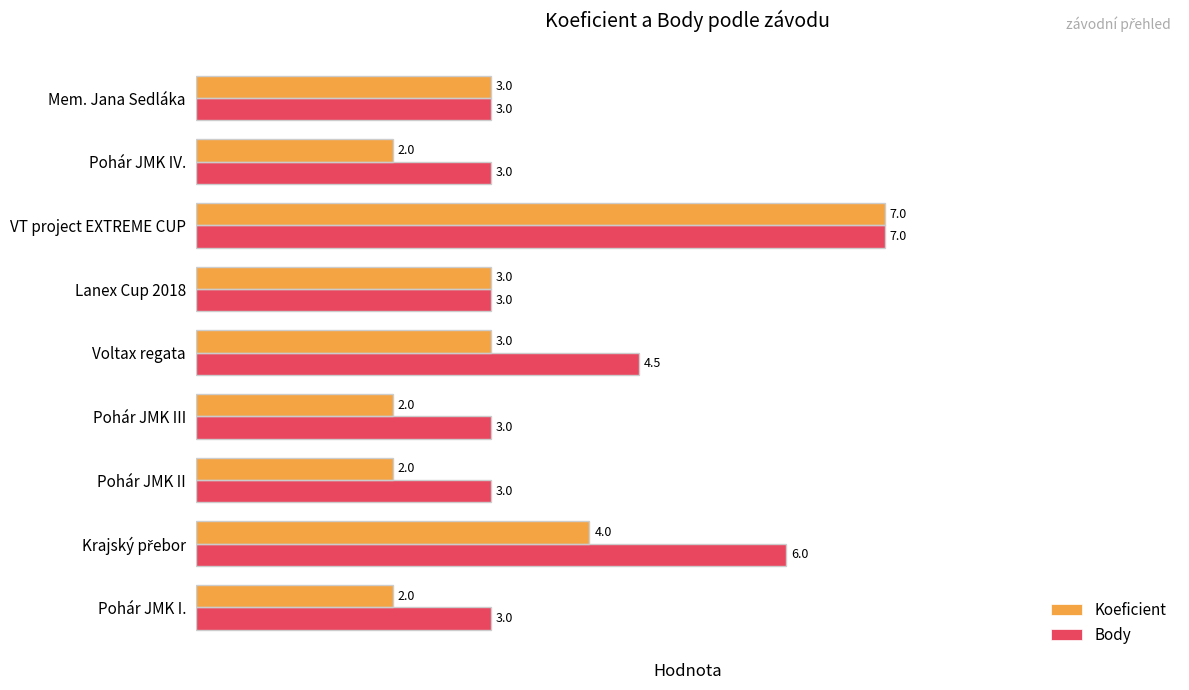

True or false: Koeficient has a value of 3.0 at Lanex Cup 2018.

True